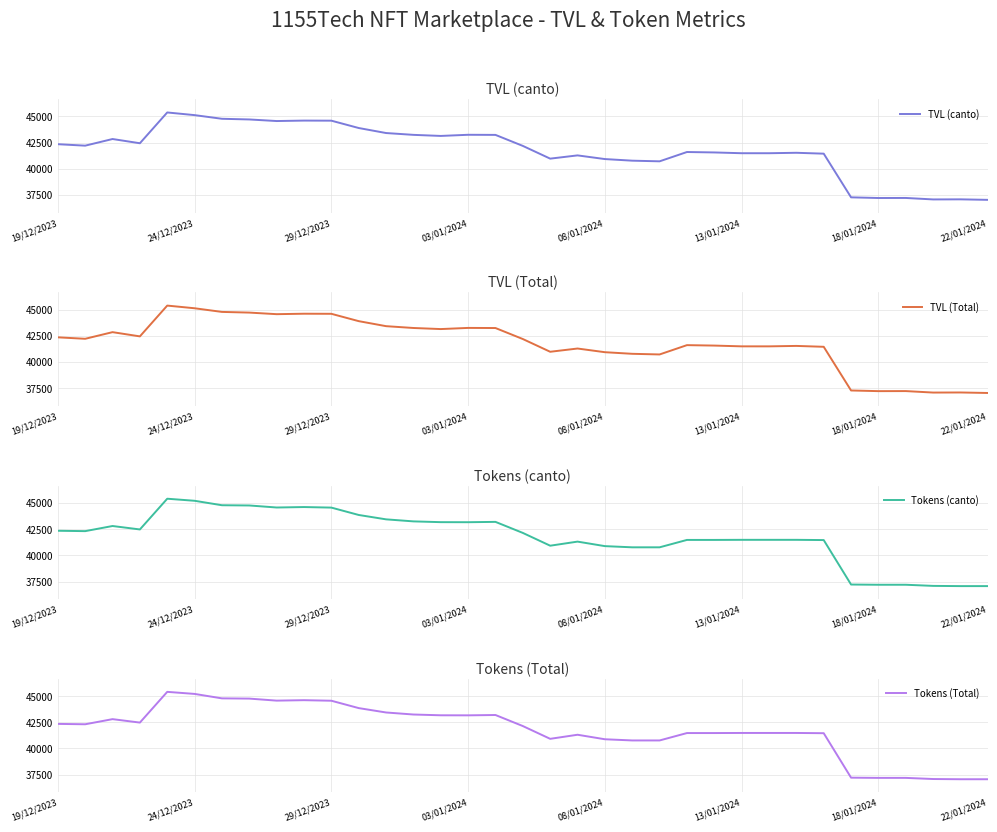

What position from the left is 33?

34